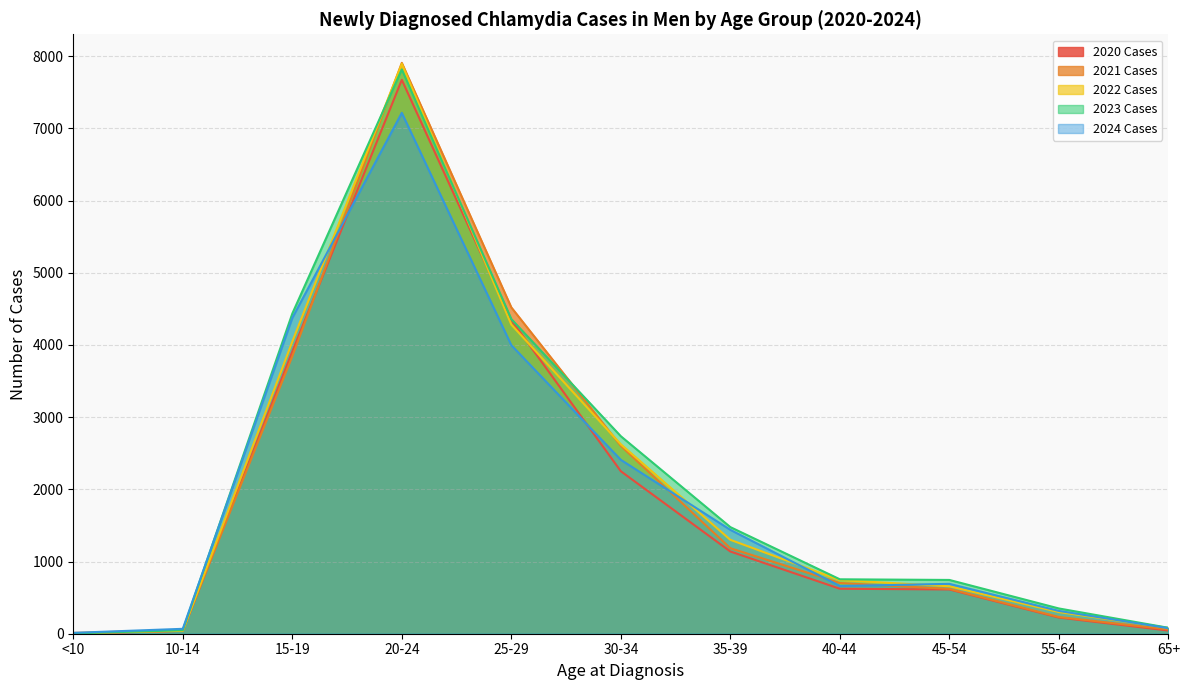

Which has a higher value, 55-64 or 35-39?

35-39